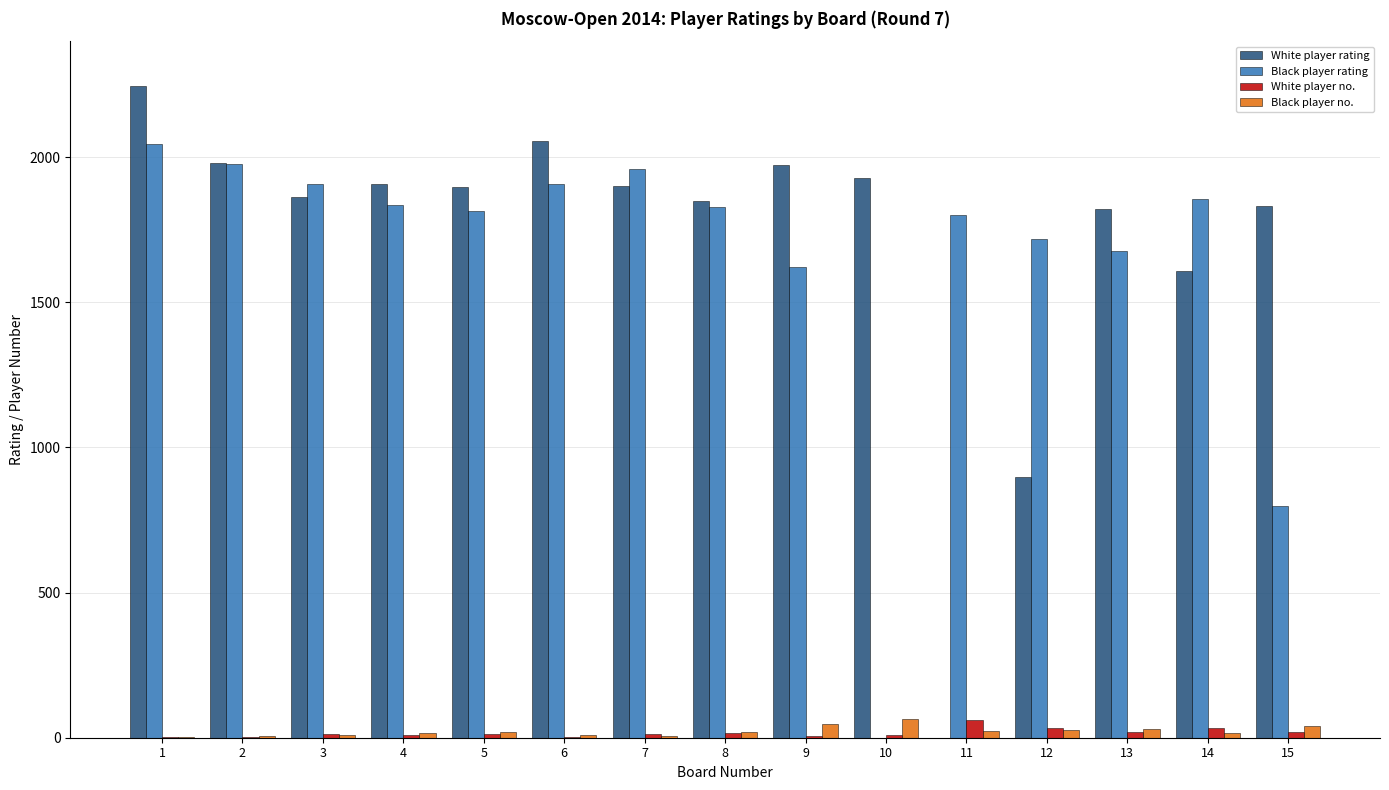

What is the difference between the White player no. values at 11 and 2?

57